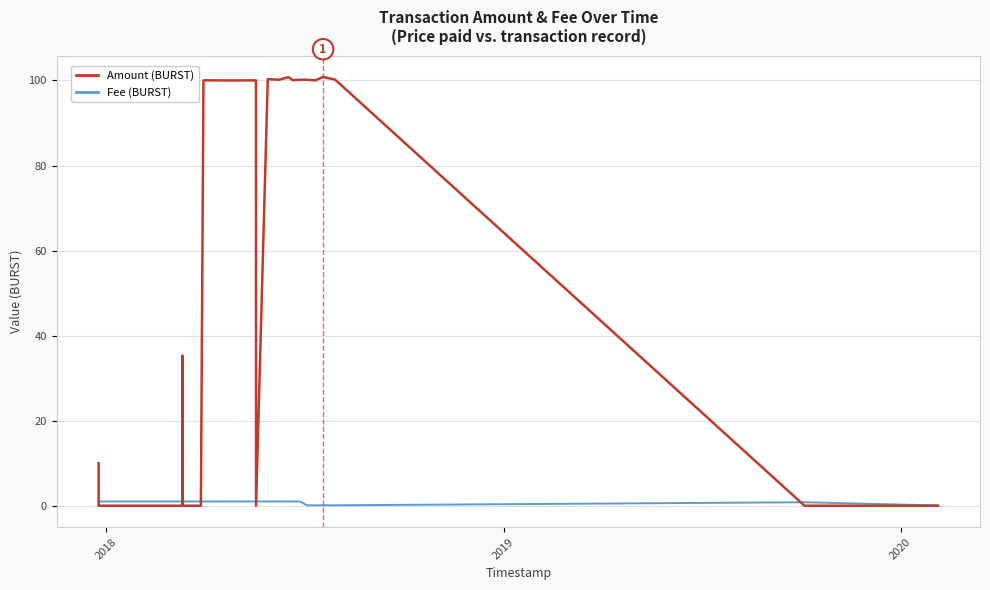

What is the highest value of the Amount (BURST) series?

100.8